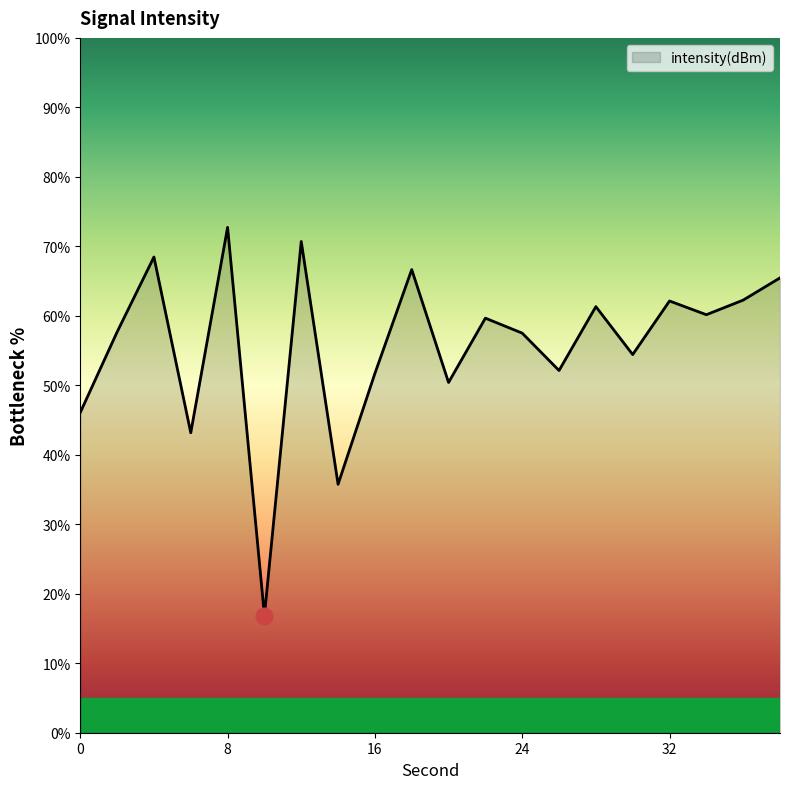

What is the greatest value displayed?

72.7